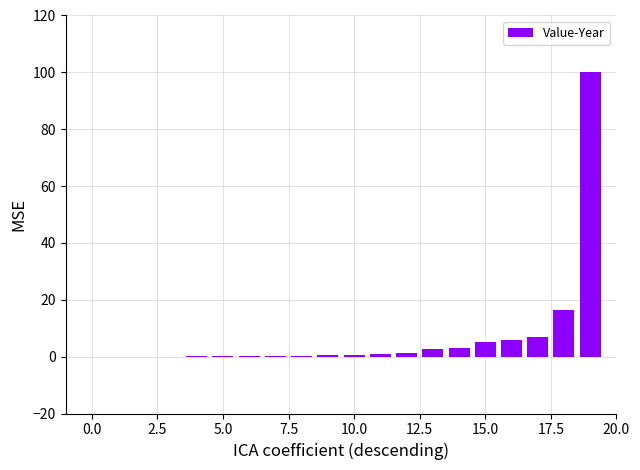

What is the greatest value displayed?

100.0